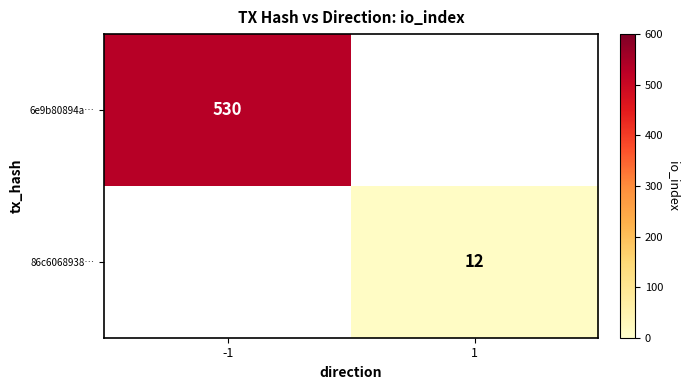

What is the spread (max minus min) of values at 1?

12